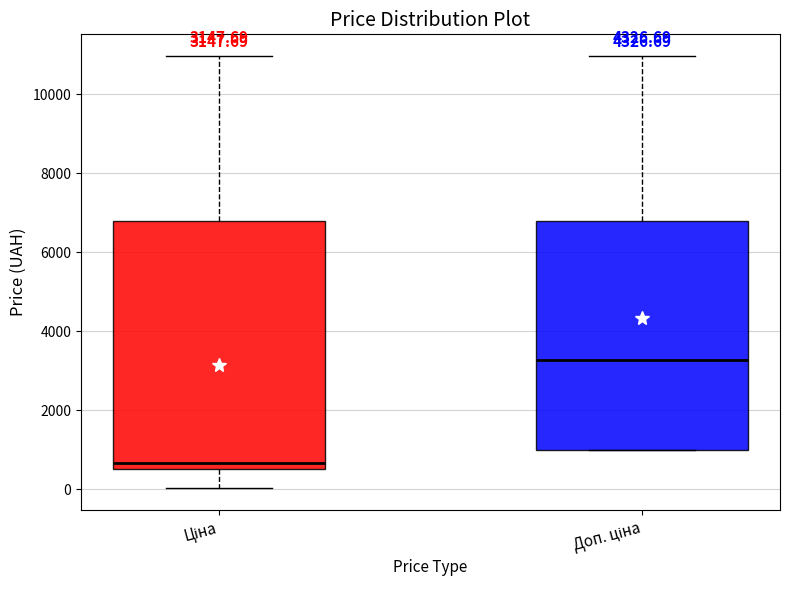

Which box is the tallest, from its lower edge to its upper edge?

Ціна